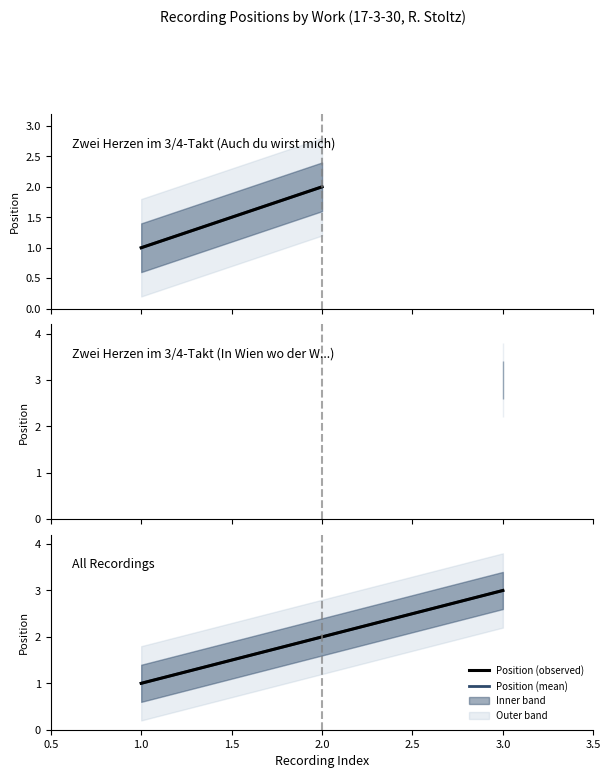

What is the sum of the values at 2.0 and 3.0?

5